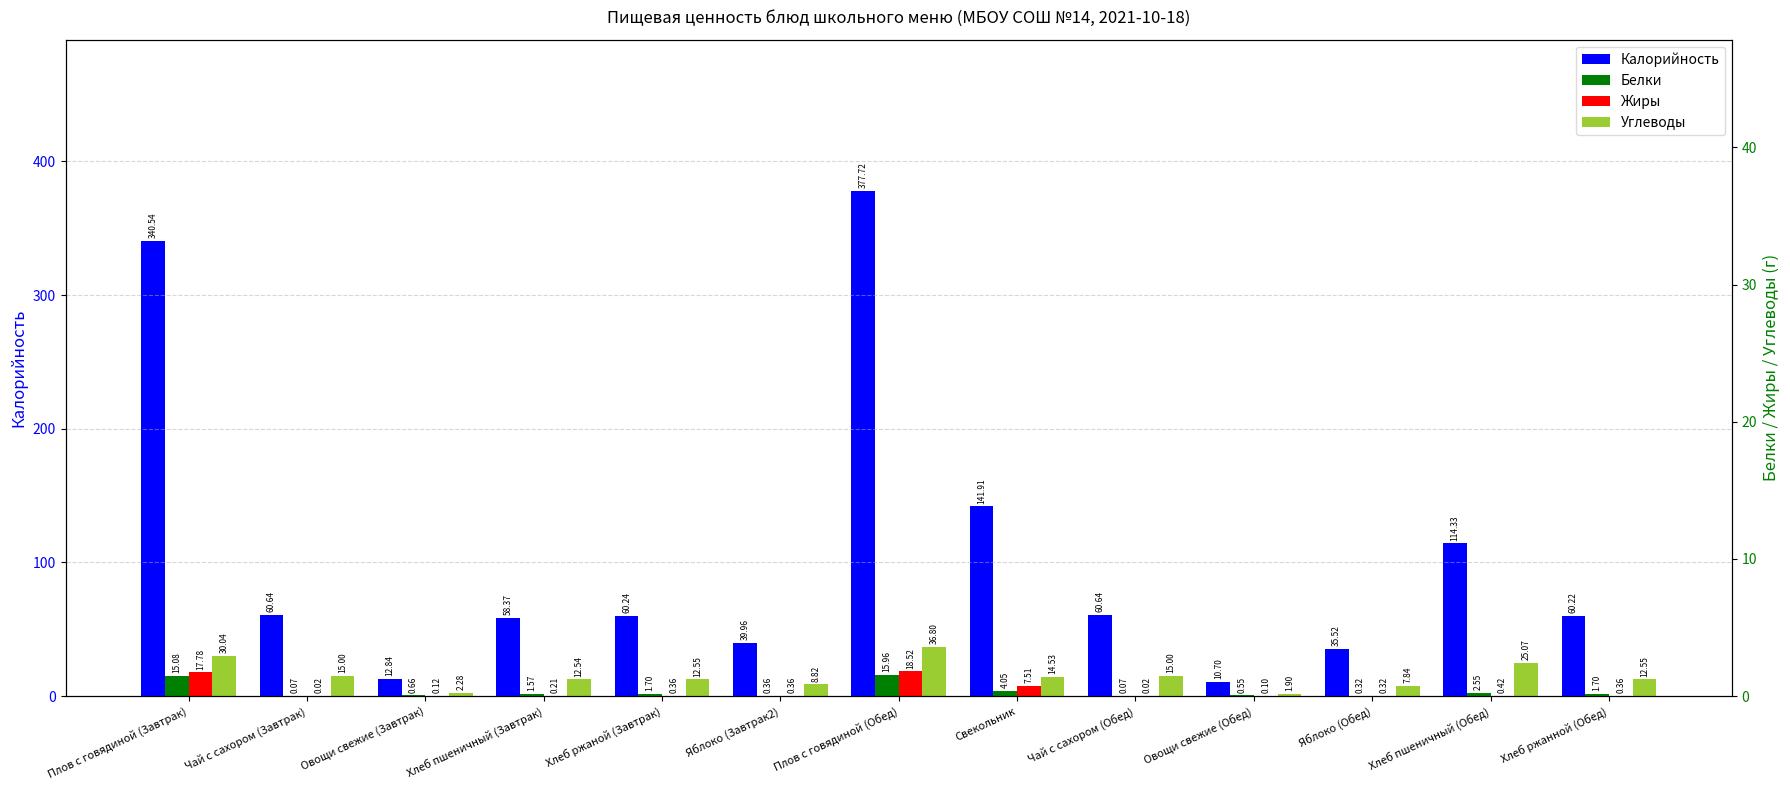

Reading left to right, extract all data points from this chart.

Калорийность: 340.5	60.6	12.8	58.4	60.2	40.0	377.7	141.9	60.6	10.7	35.5	114.3	60.2
Белки: 15.1	0.1	0.7	1.6	1.7	0.4	16.0	4.0	0.1	0.6	0.3	2.5	1.7
Жиры: 17.8	0.0	0.1	0.2	0.4	0.4	18.5	7.5	0.0	0.1	0.3	0.4	0.4
Углеводы: 30.0	15.0	2.3	12.5	12.6	8.8	36.8	14.5	15.0	1.9	7.8	25.1	12.6